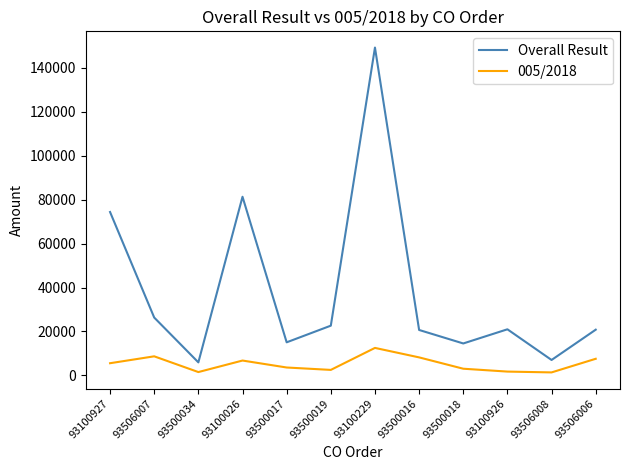

Does the chart have visible grid lines?

No